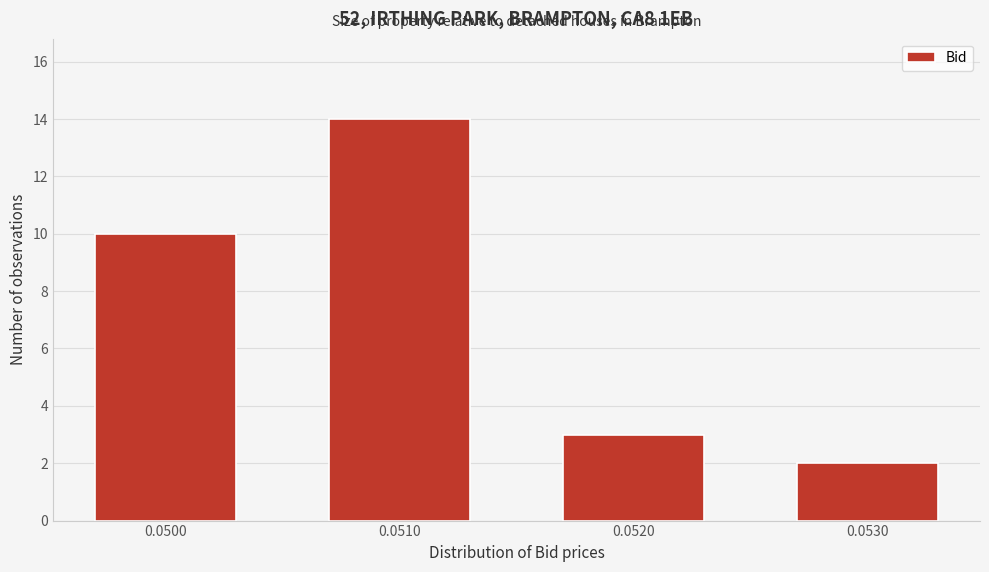

Reading left to right, transcribe all the data shown in this chart.

0.0500=10	0.0510=14	0.0520=3	0.0530=2